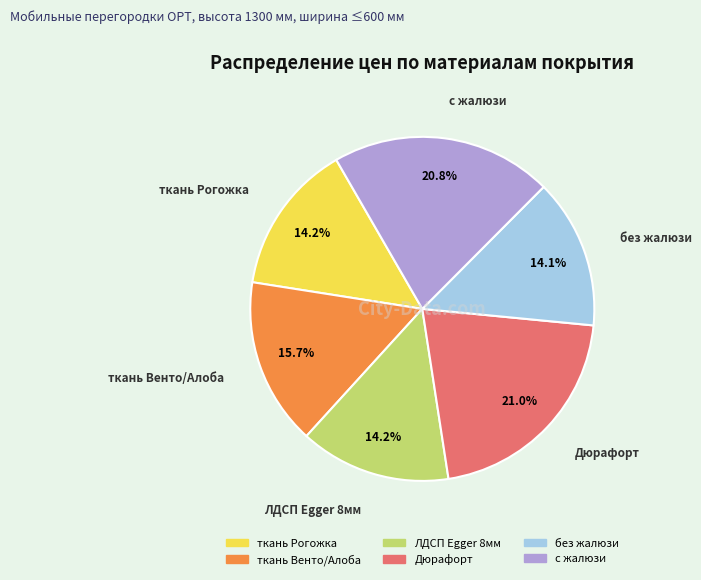

Is the sum of без жалюзи and с жалюзи greater than half?

No